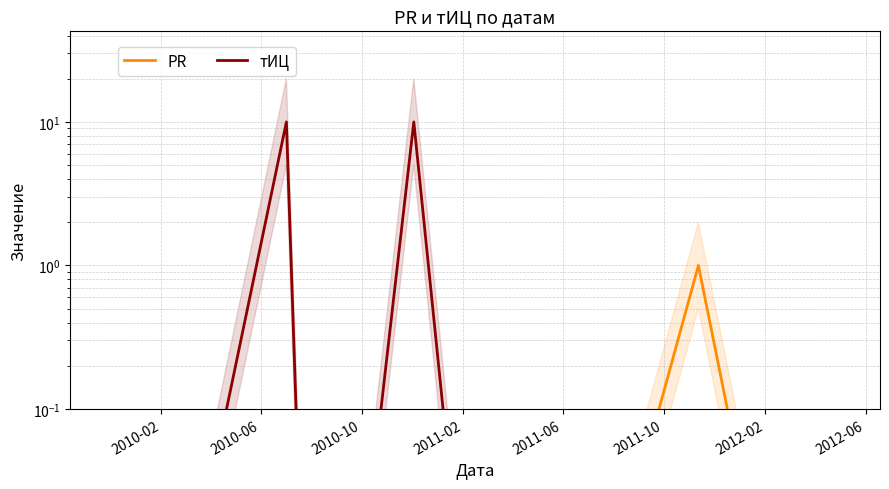

The value of тИЦ at 2011-02 is 3.9. True or false?

False